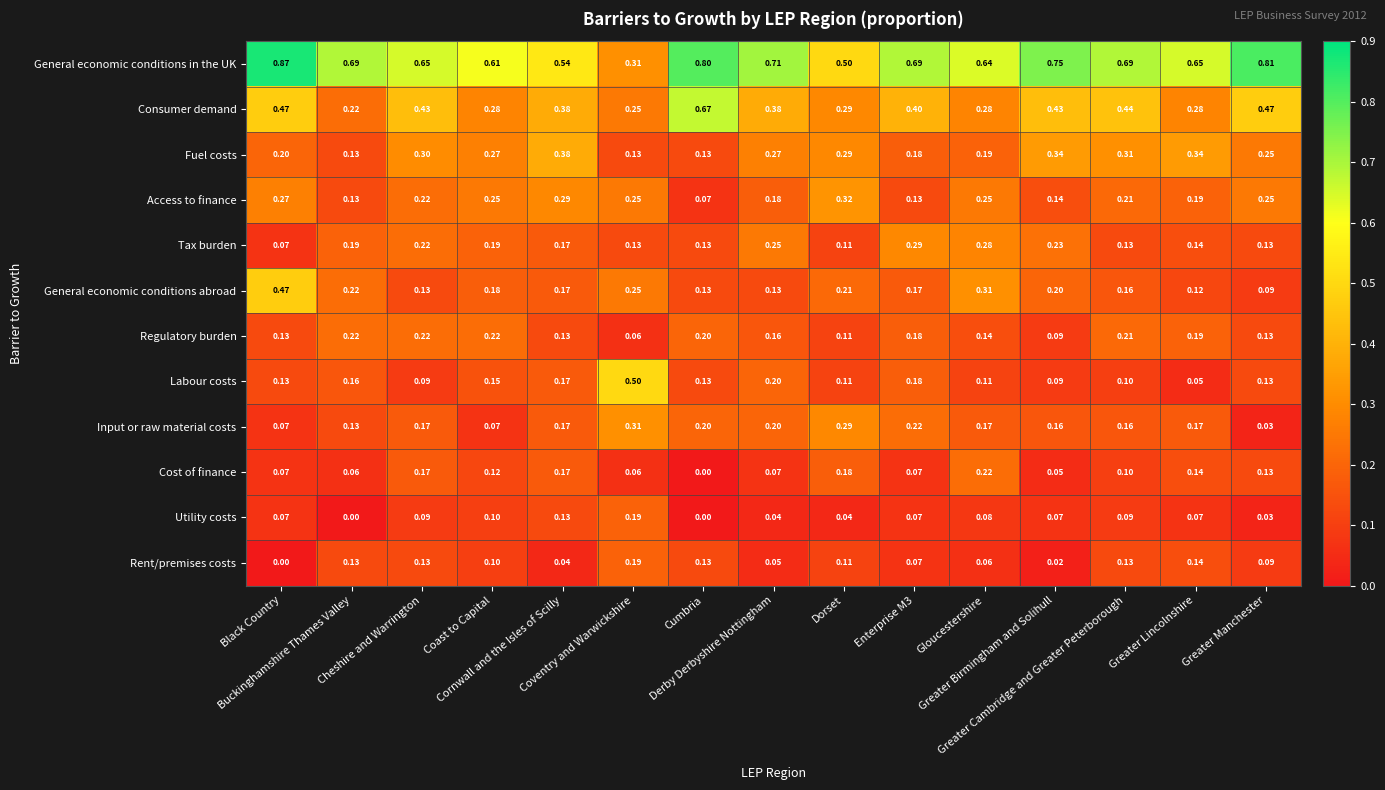

How many data points does each series have?

15